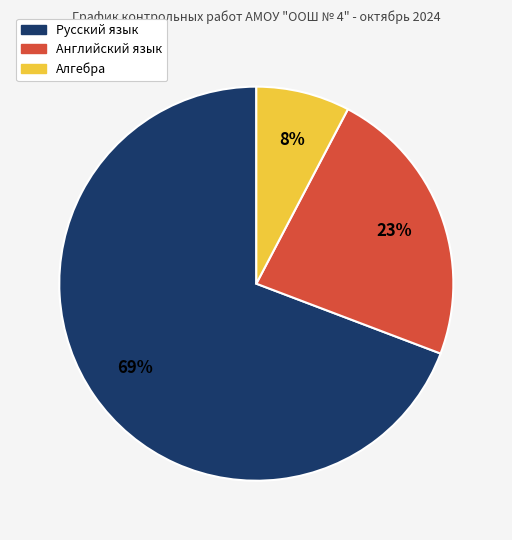

To the nearest percent, what portion does Английский язык represent?

23%